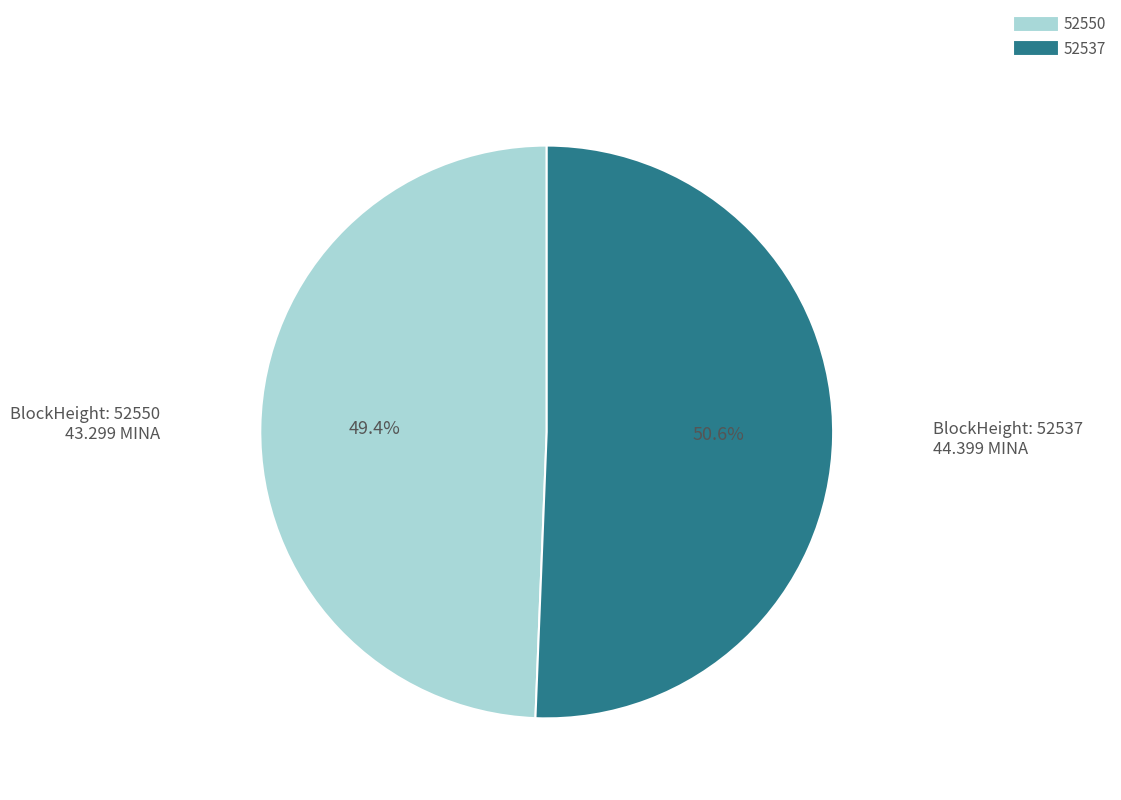

To the nearest percent, what is the combined percentage of 52550 and 52537?

100%